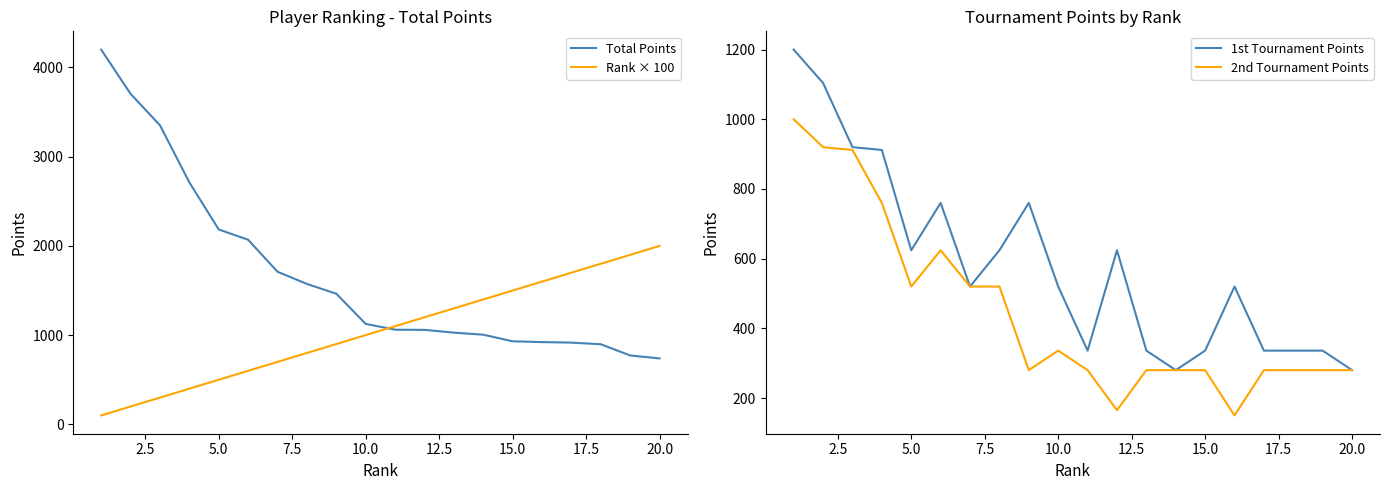

Which series has the widest spread of values?

Total Points